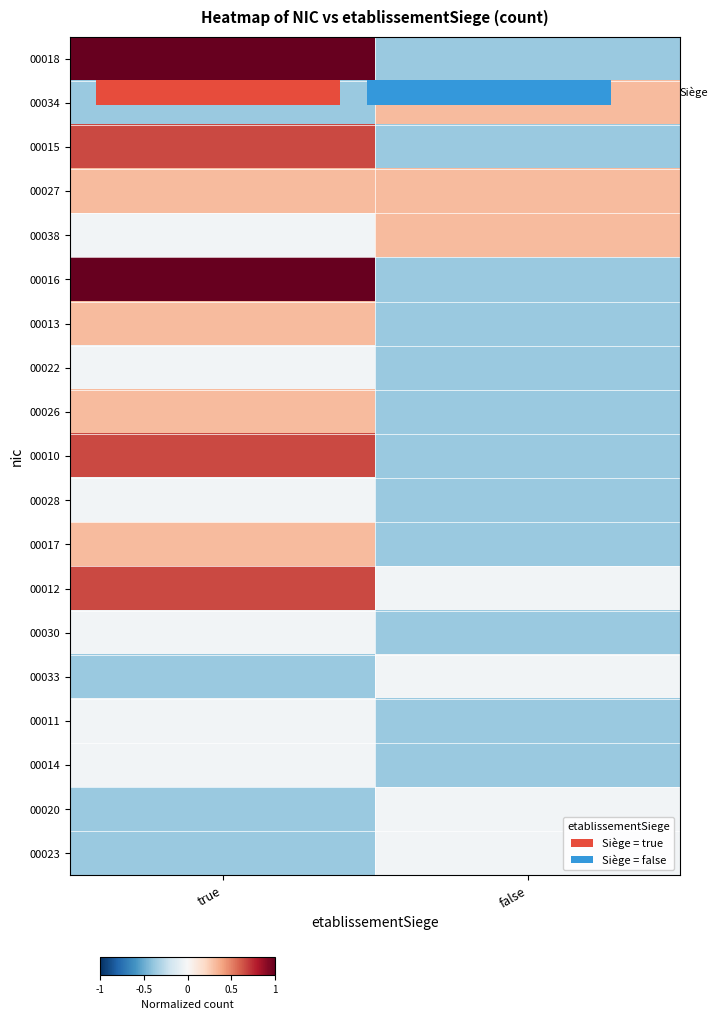

What is the approximate value of 00038 at false?

0.3